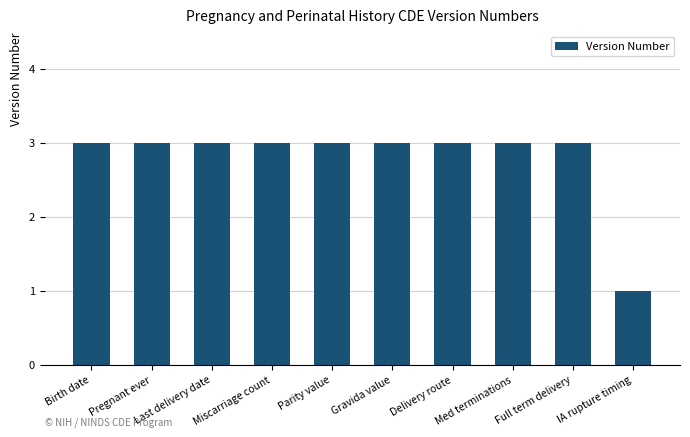

What is the label of the 8th bar from the left?

Med terminations